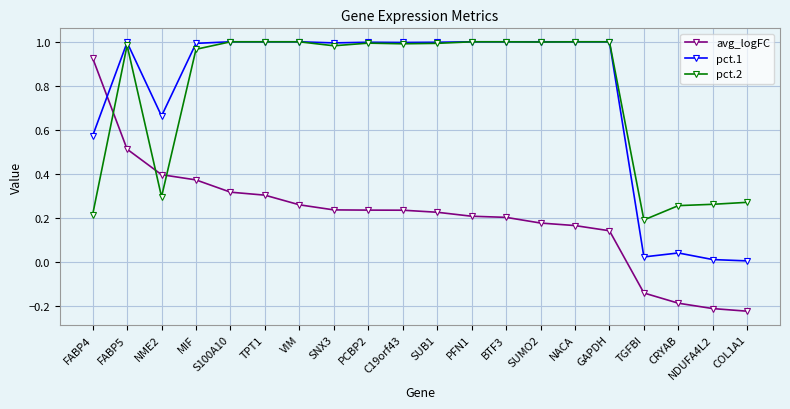

At which category is the sum across all series the highest?

FABP5